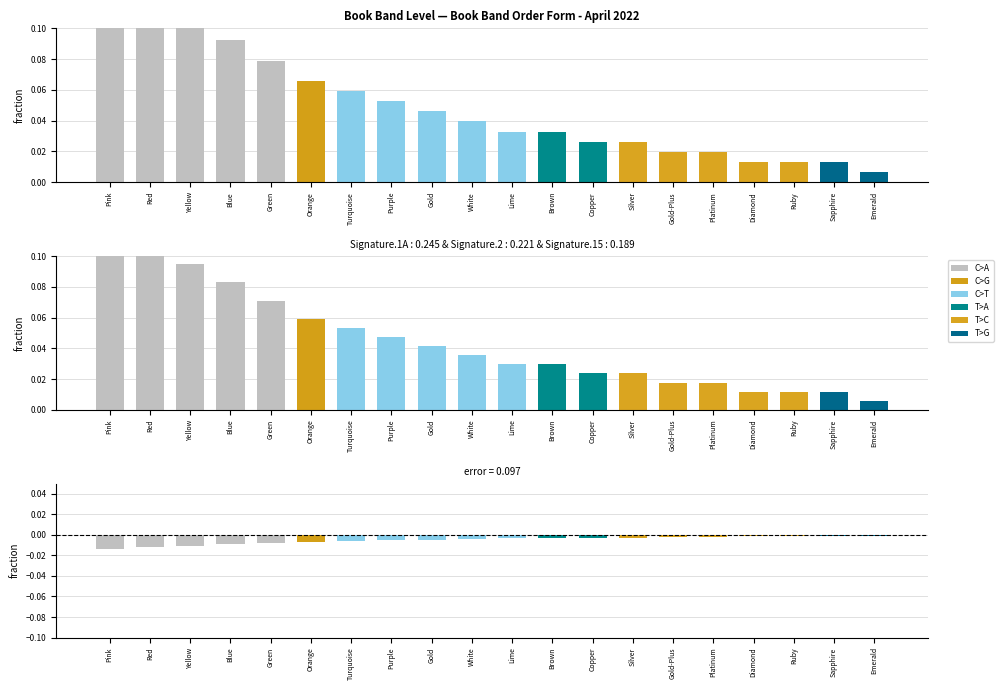

How many bars are there in total?

20